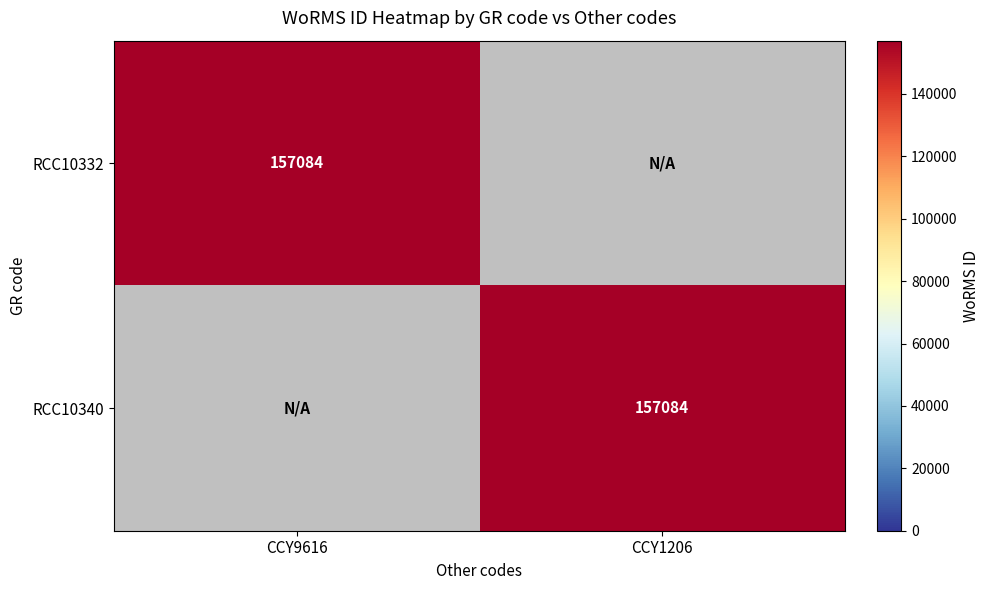

True or false: RCC10332 has a value of 157084 at CCY9616.

True